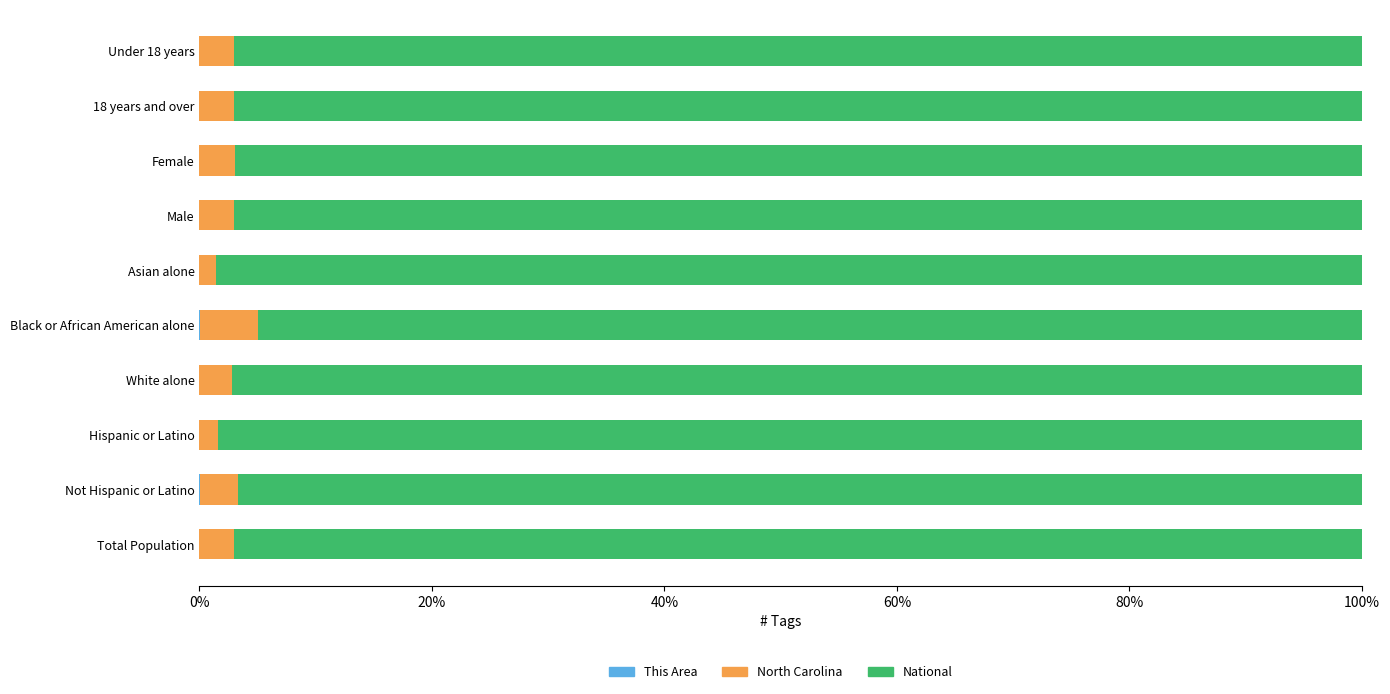

What position from the right is Female?

3